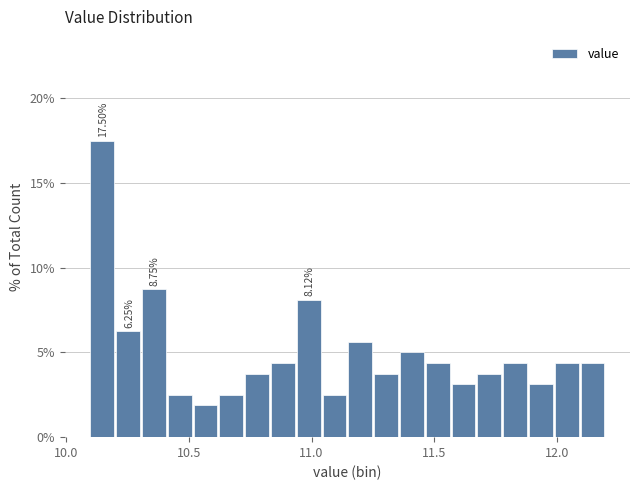

Read against the x-axis, roughly where is the centre of the tallest bar?

10.15